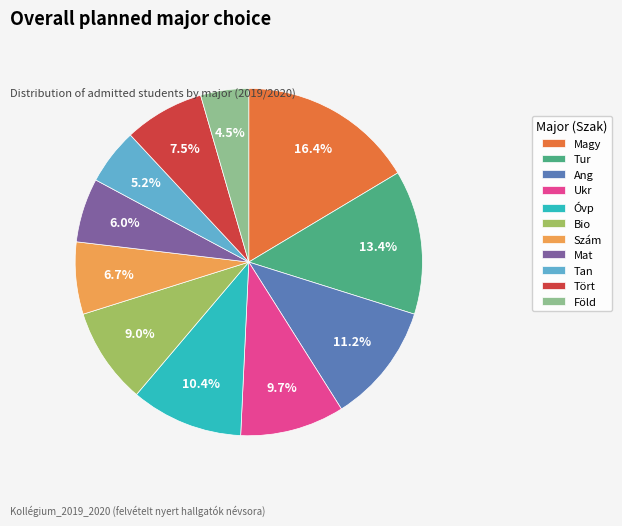

To the nearest percent, what is the difference between the largest and smallest slice percentages?

12%